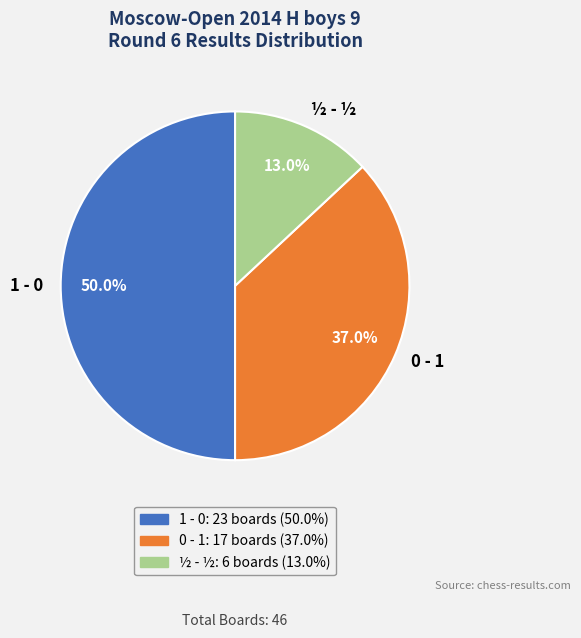

What is the ratio of the value at 1 - 0 to the value at 0 - 1?

1.4